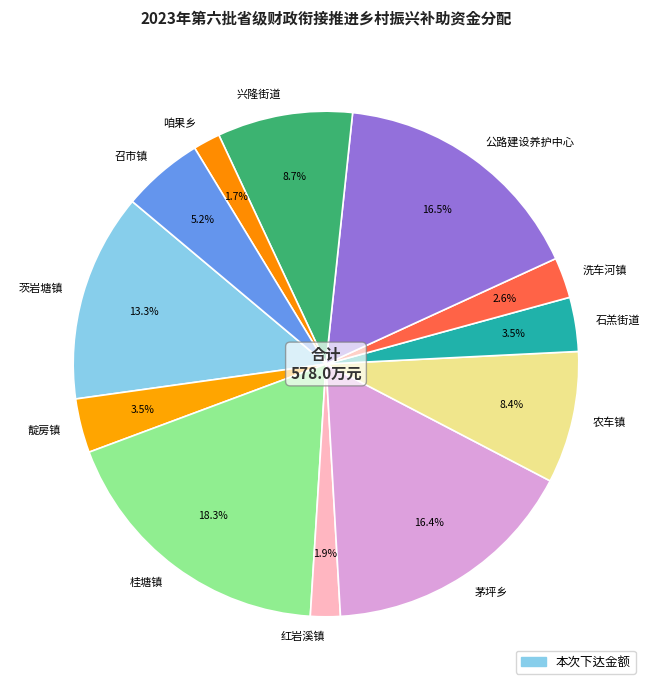

What is the ratio of the value at 茅坪乡 to the value at 公路建设养护中心?

1.0